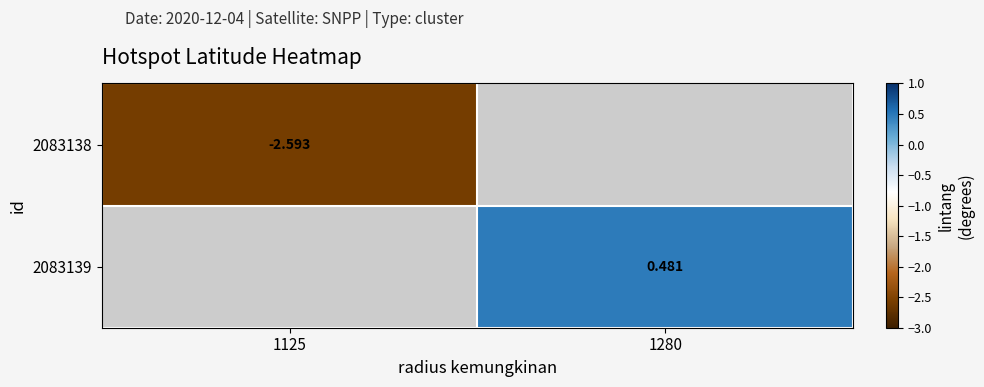

Is the value of 2083138 at 1125 greater than the value of 2083139 at 1280?

No